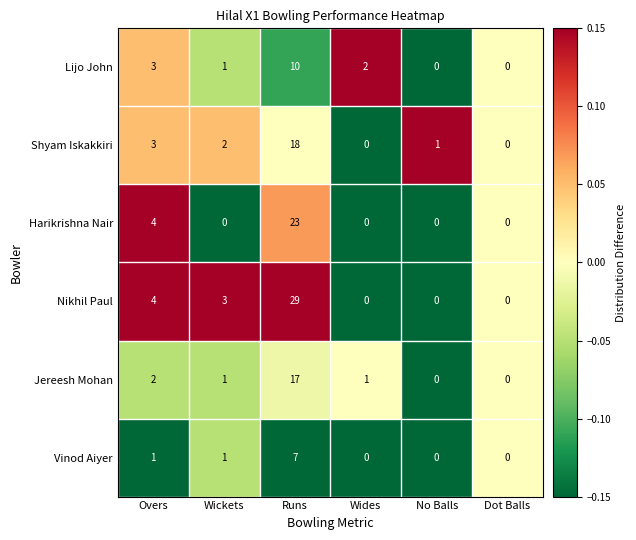

Which series has the largest total across all categories?

Nikhil Paul